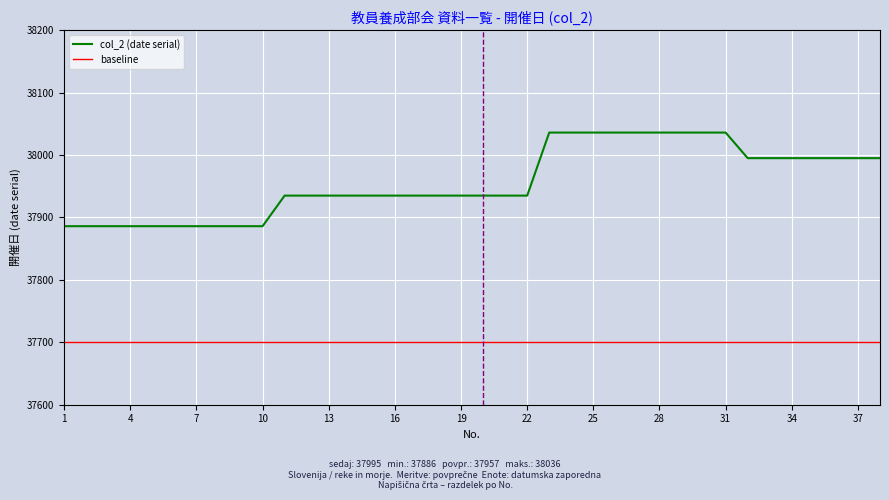

List the series in order of their peak value, lowest first.

baseline, col_2 (date serial)